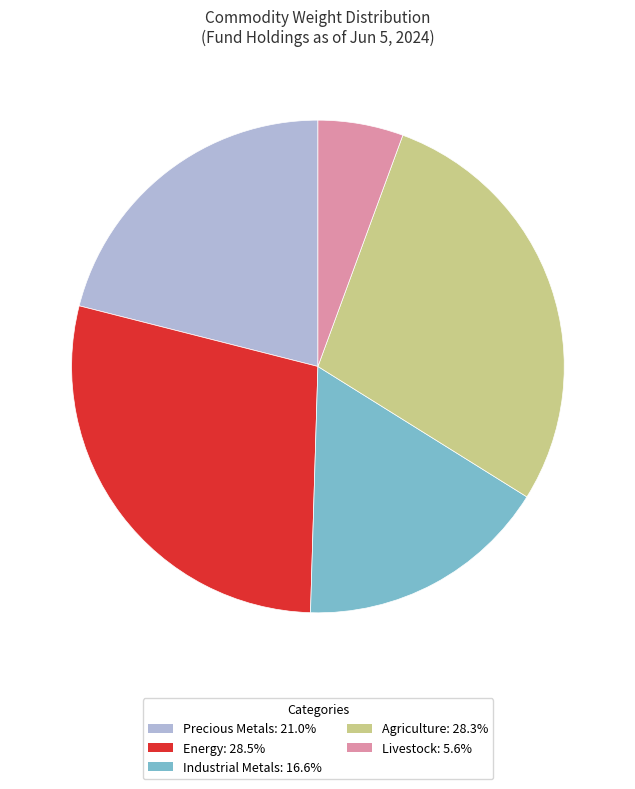

Approximately how many times larger is the value at Precious Metals: 21.0% compared to Livestock: 5.6%?

3.8